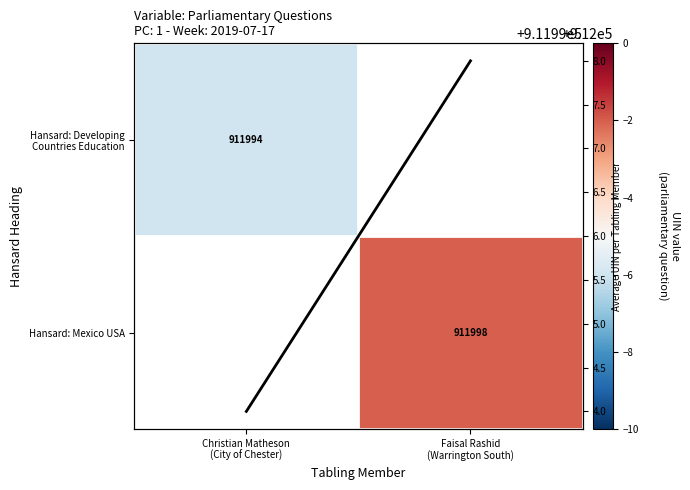

True or false: Average UIN has a value of 612075.9 at Faisal Rashid
(Warrington South).

False